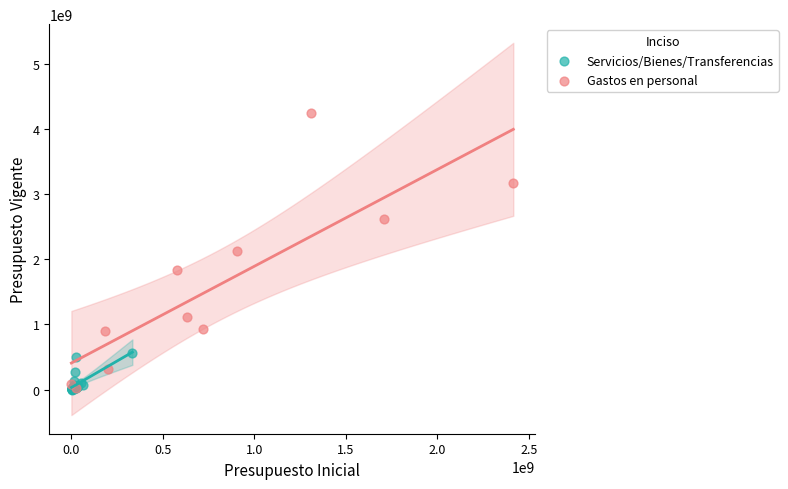

Which series reaches the maximum Y coordinate?

Gastos en personal